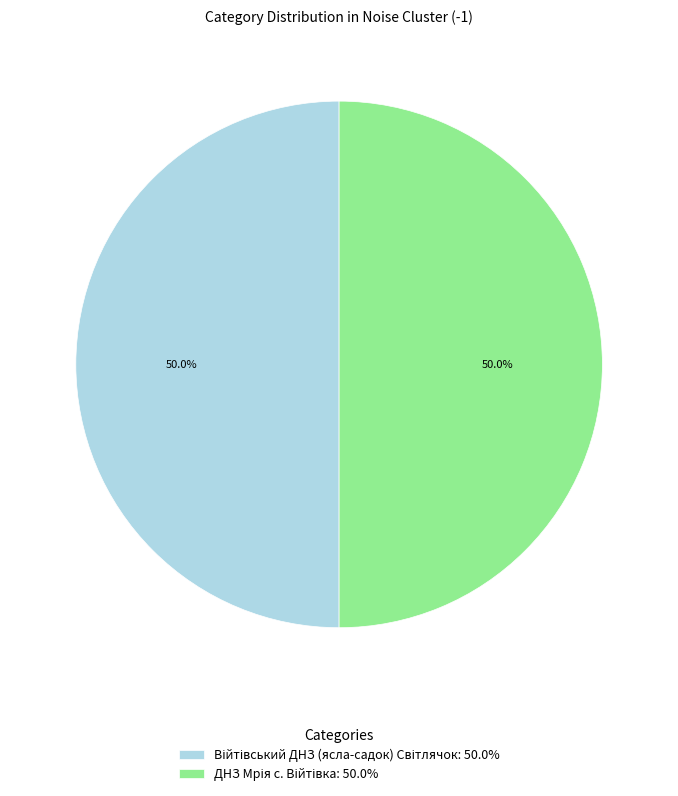

What percentage is NOT represented by ДНЗ Мрія с. Війтівка?

50.0%